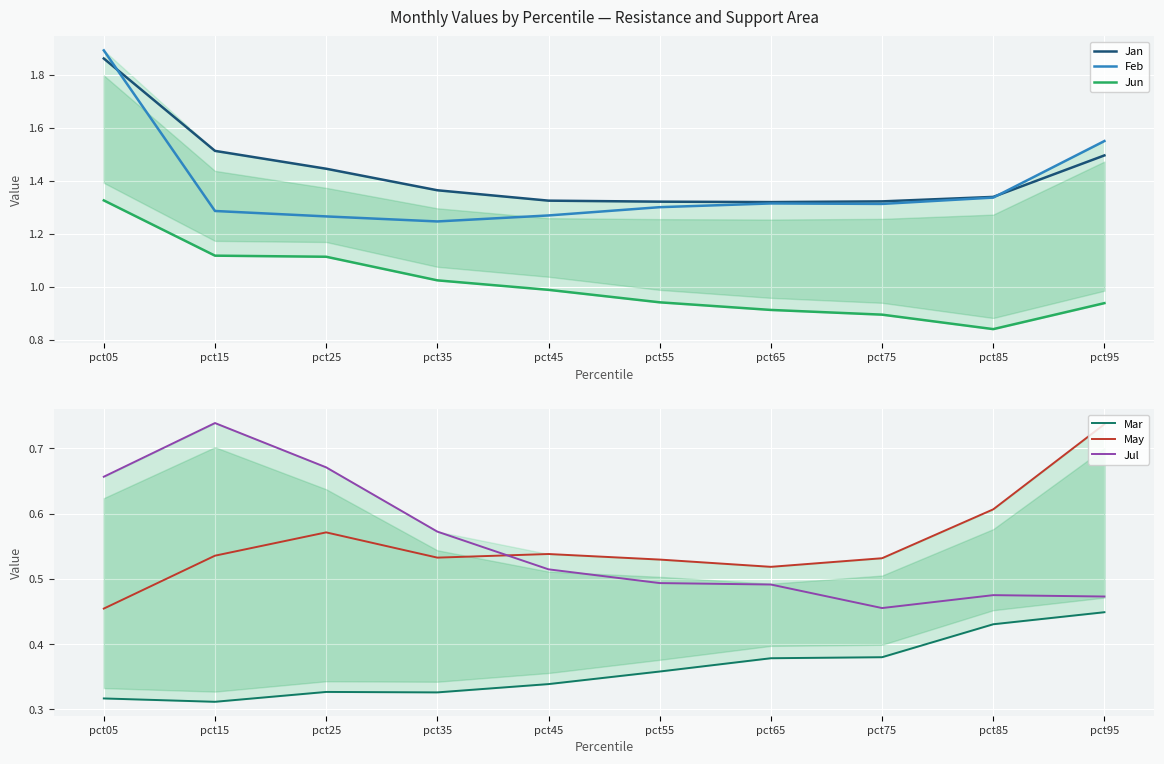

What is the difference between the second highest and minimum values in the Feb series?

0.3